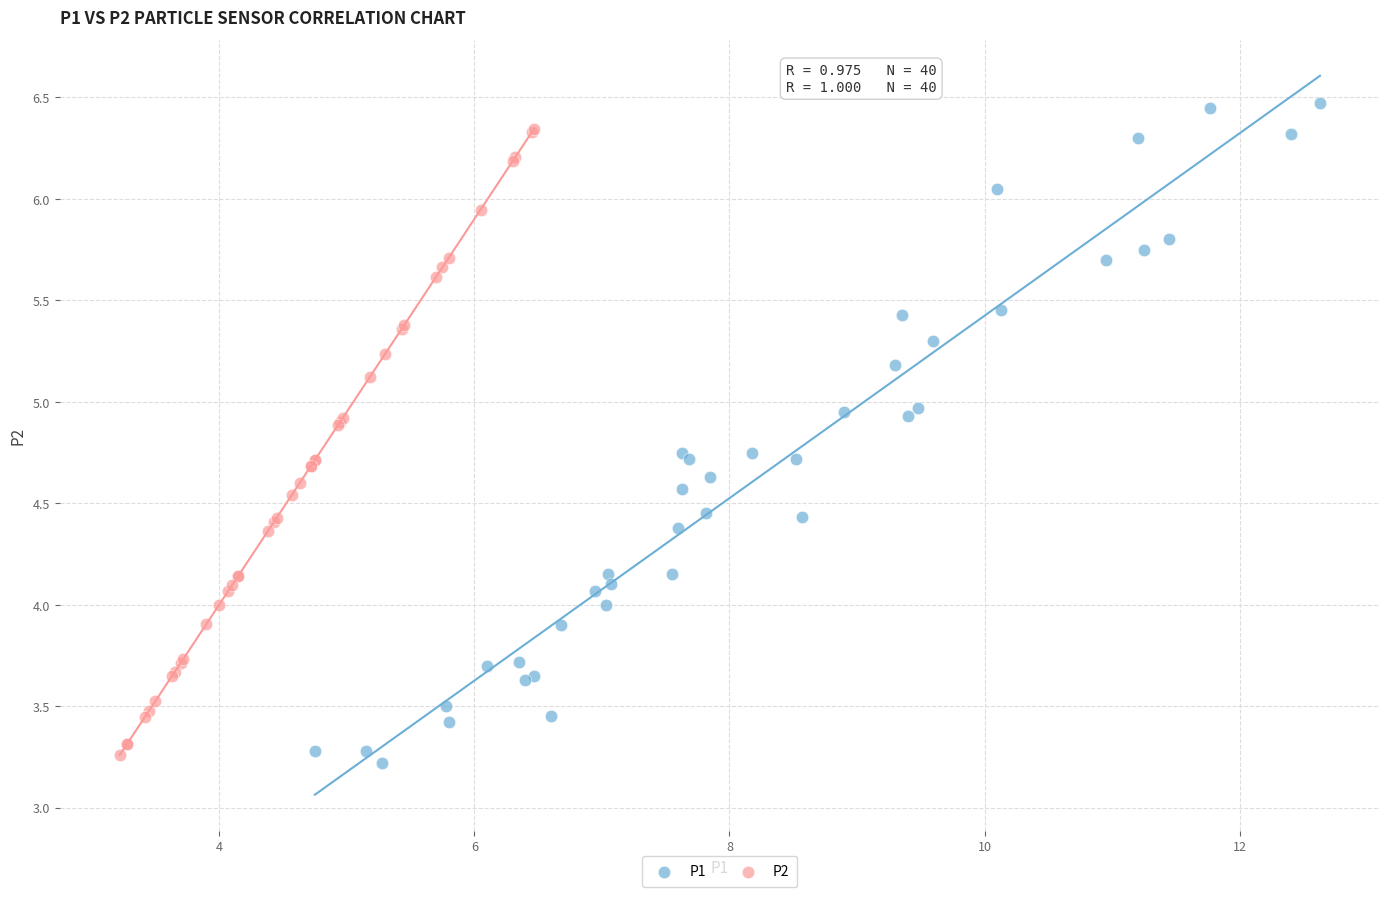

What are all the series names shown in the legend?

P1, P2